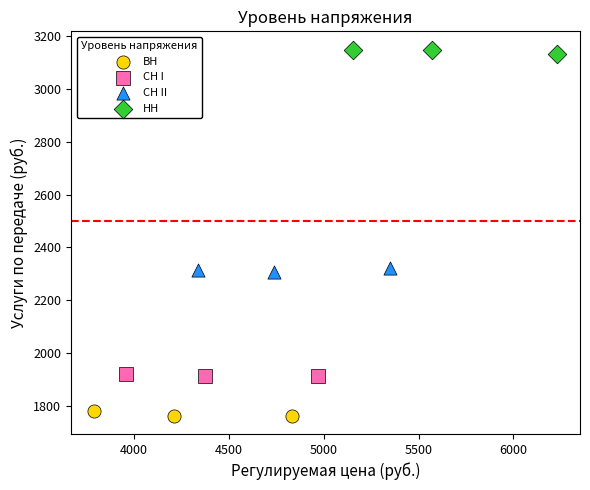

Which series reaches the maximum Y coordinate?

НН